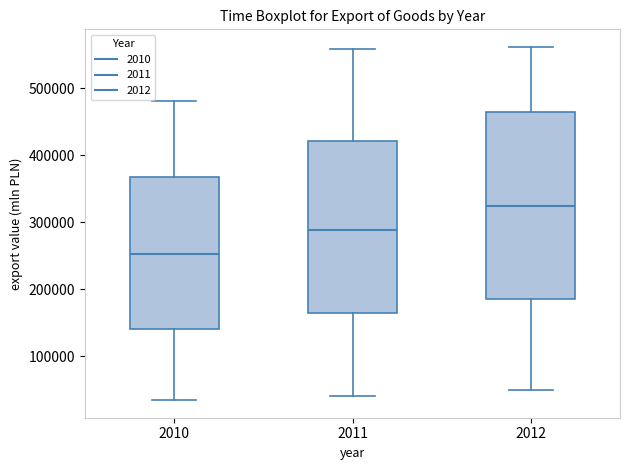

Which box is the tallest, from its lower edge to its upper edge?

2012